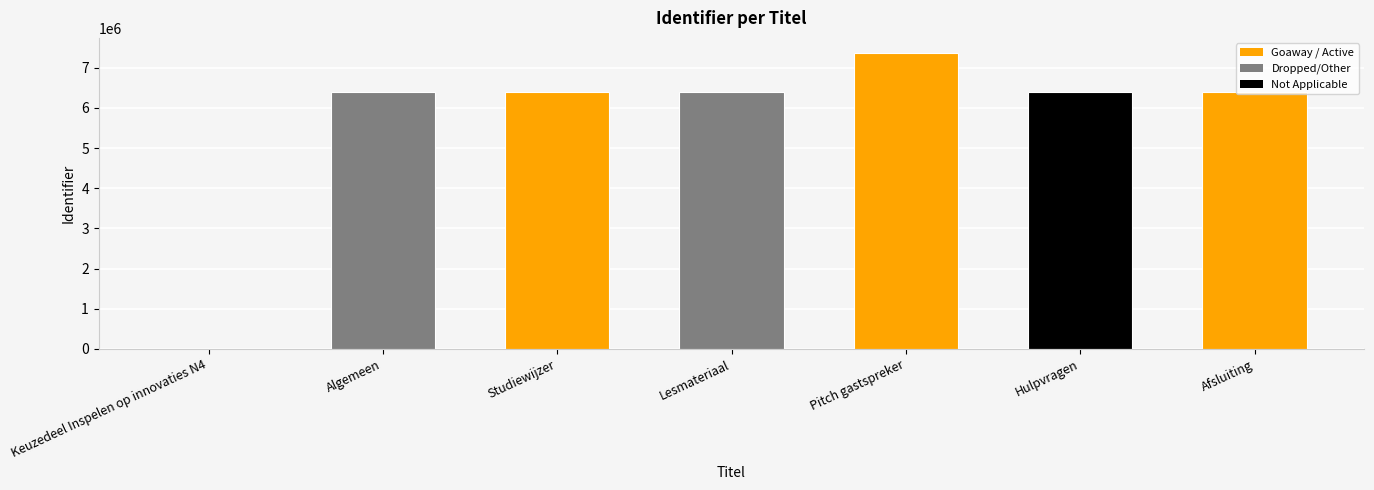

What is the change in value from Keuzedeel Inspelen op innovaties N4 to Algemeen?

+6388176